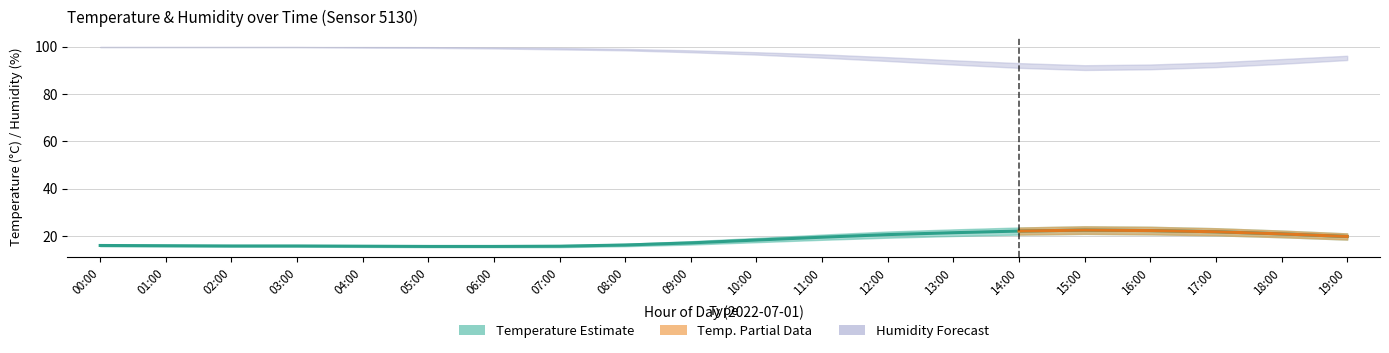

Does the chart have visible grid lines?

Yes